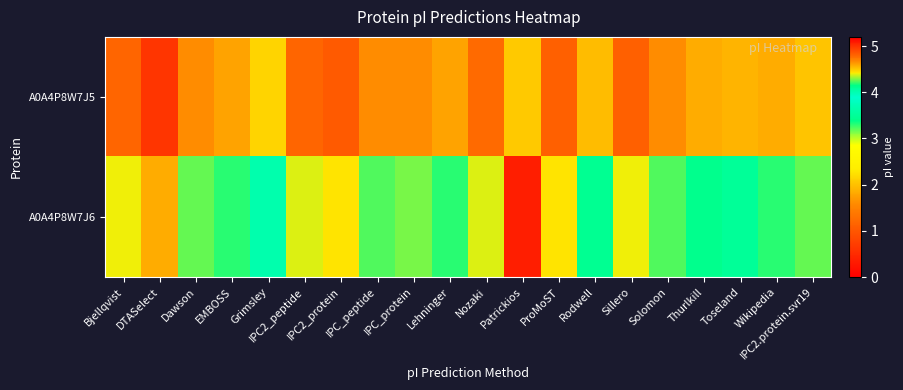

How many distinct data groups are displayed?

2